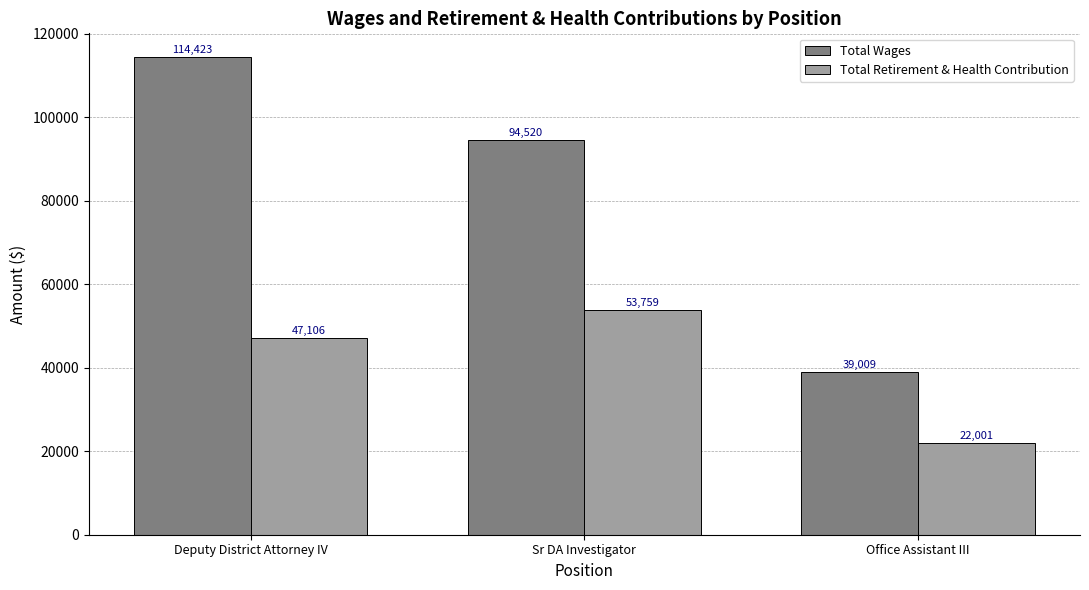

Rank the series by their maximum value, from lowest to highest.

Total Retirement & Health Contribution, Total Wages